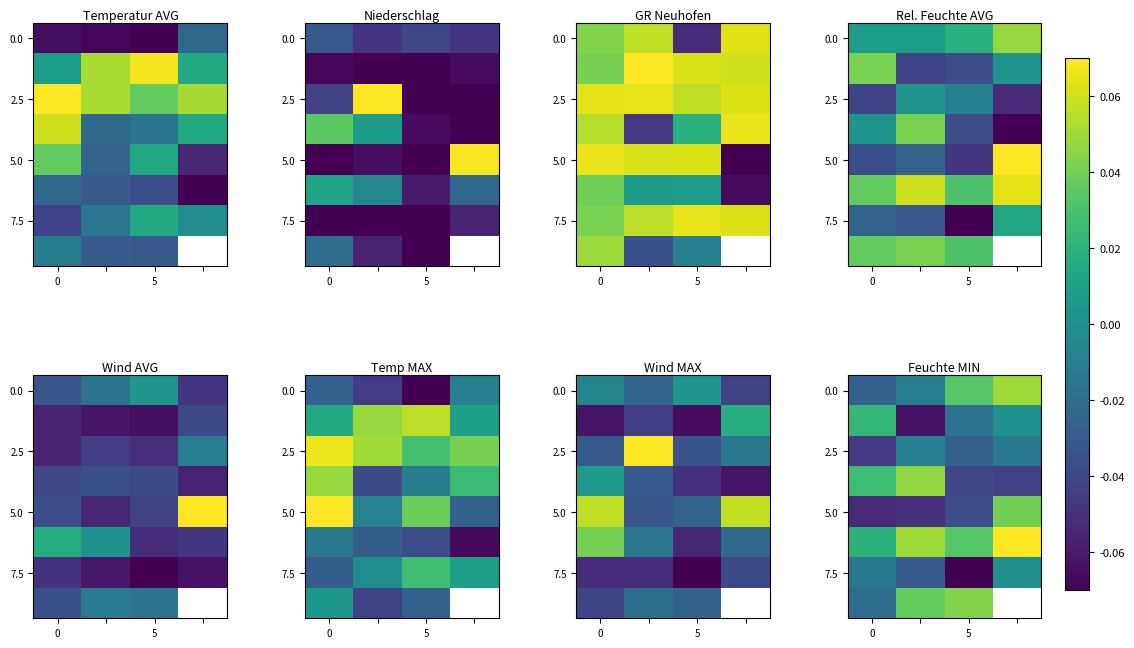

What is the minimum value for 7.5?

-0.1